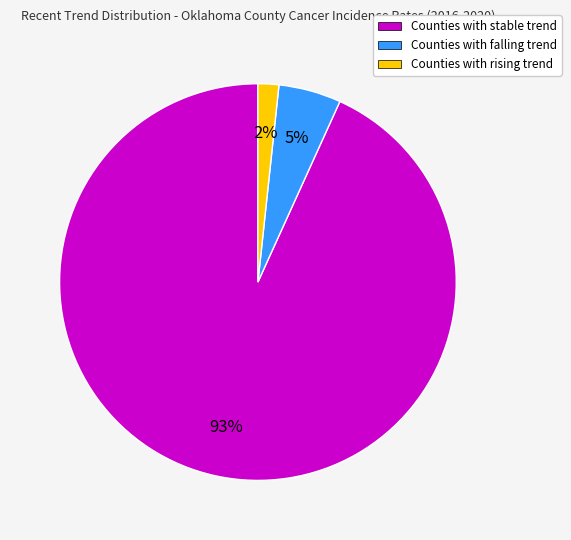

Which slice represents more than half of the pie?

Counties with stable trend